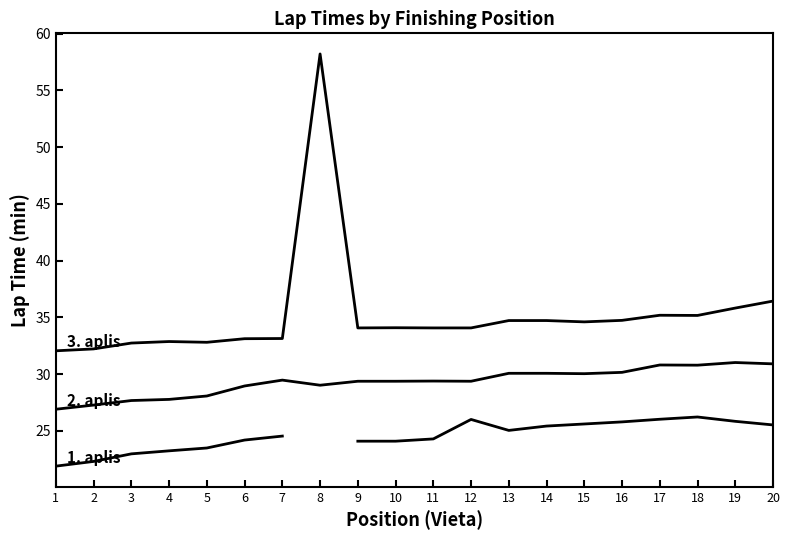

True or false: 3. aplis has a value of 33.1 at 7.

True